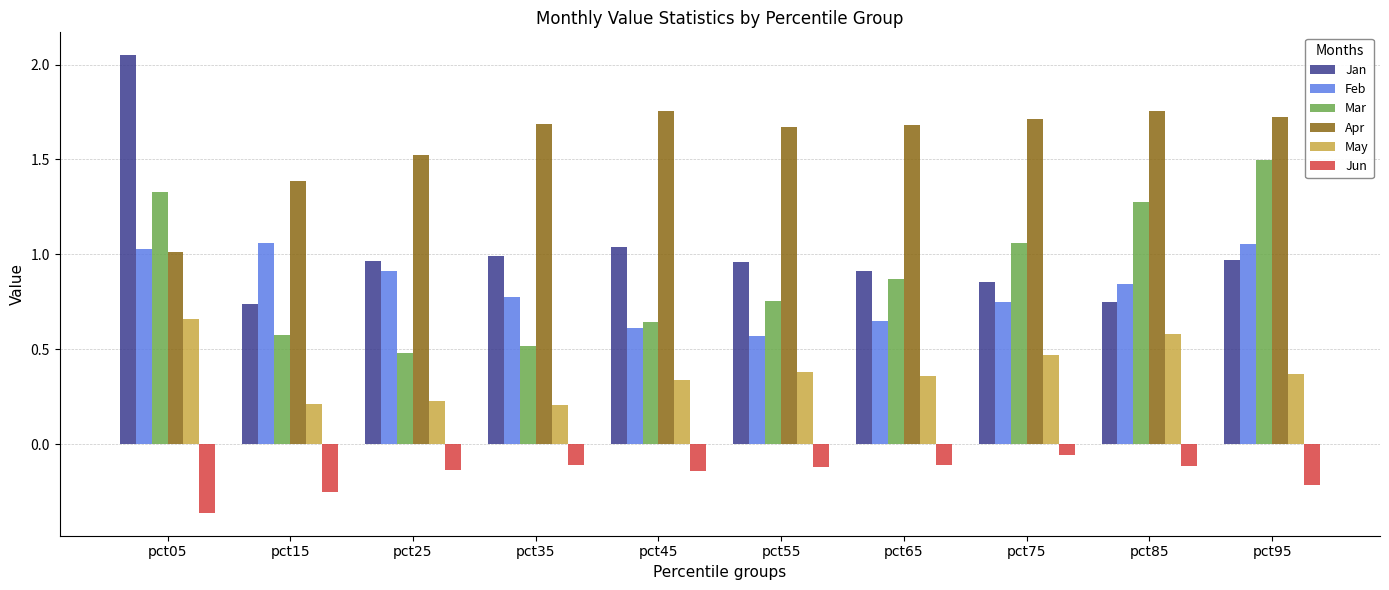

What are all the series names shown in the legend?

Jan, Feb, Mar, Apr, May, Jun